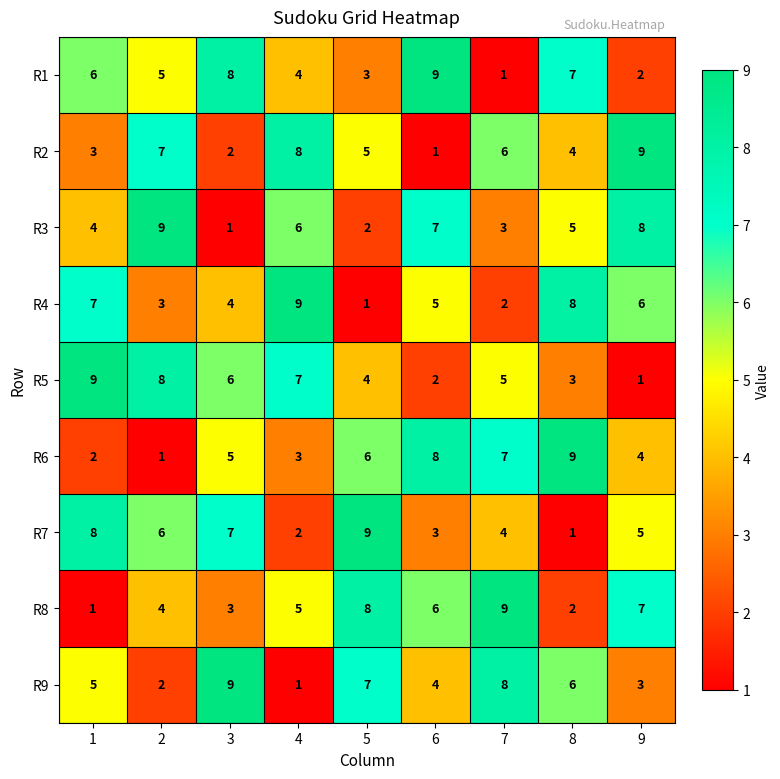

What is the total value across all series at 1?

45